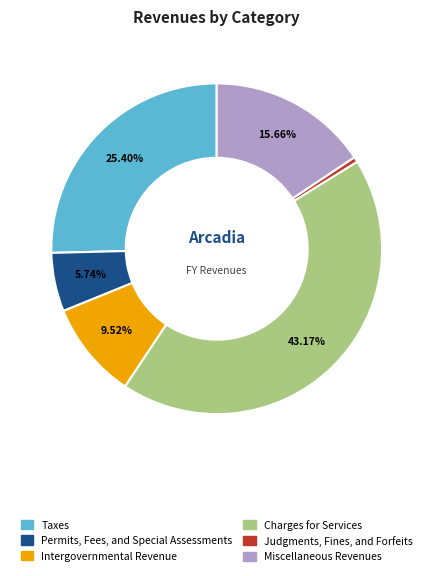

Is Intergovernmental Revenue the majority of the pie?

No